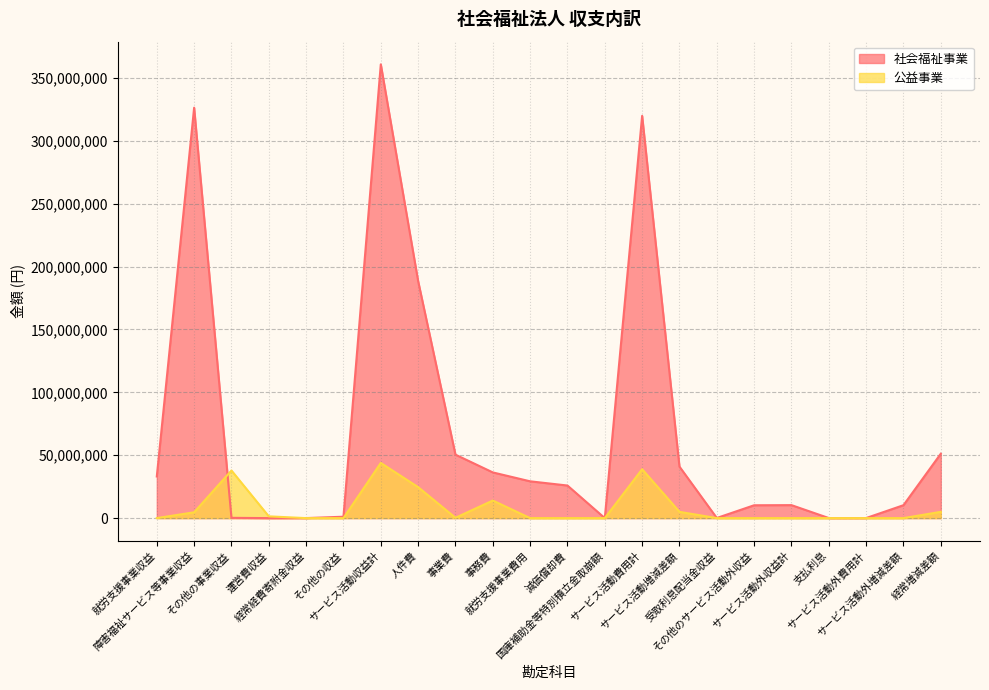

What is the value of the 公益事業 point at the 10th from the left?

13988390